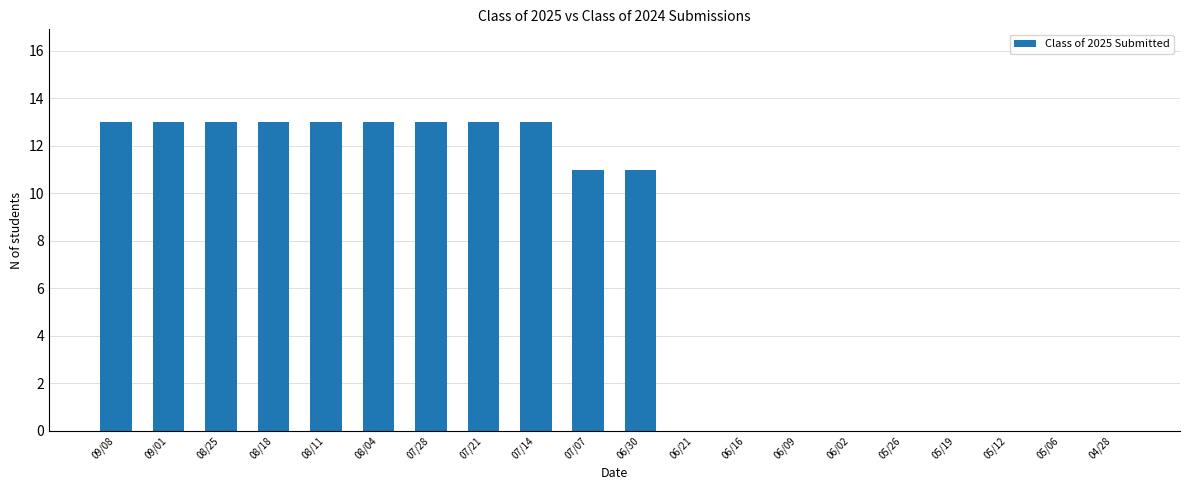

Is it true that the value at 08/25 is 13?

True